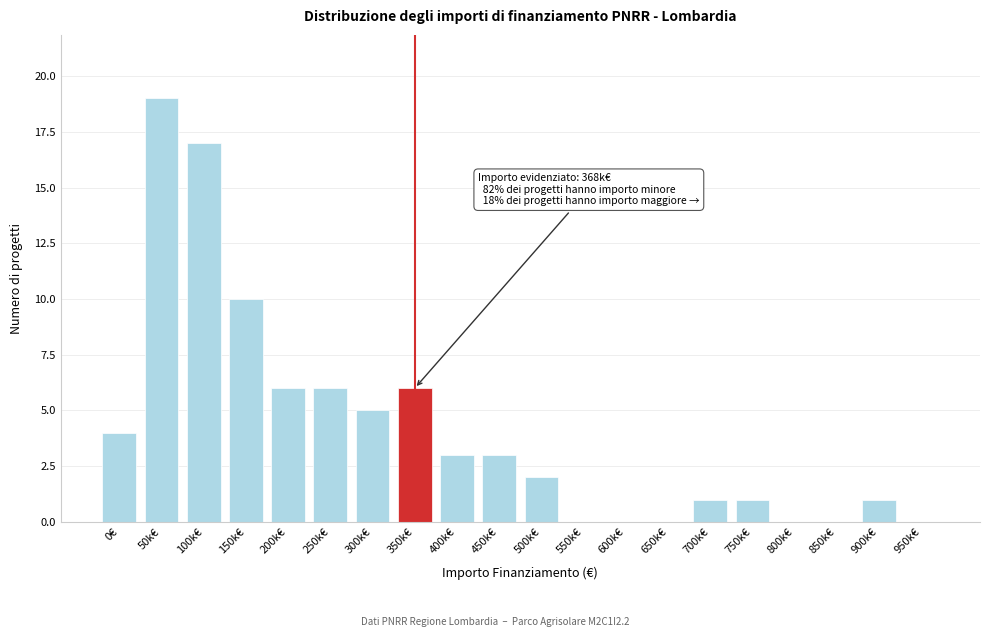

Reading left to right, extract all data points from this chart.

0€=4	50k€=19	100k€=17	150k€=10	200k€=6	250k€=6	300k€=5	350k€=6	400k€=3	450k€=3	500k€=2	550k€=0	600k€=0	650k€=0	700k€=1	750k€=1	800k€=0	850k€=0	900k€=1	950k€=0